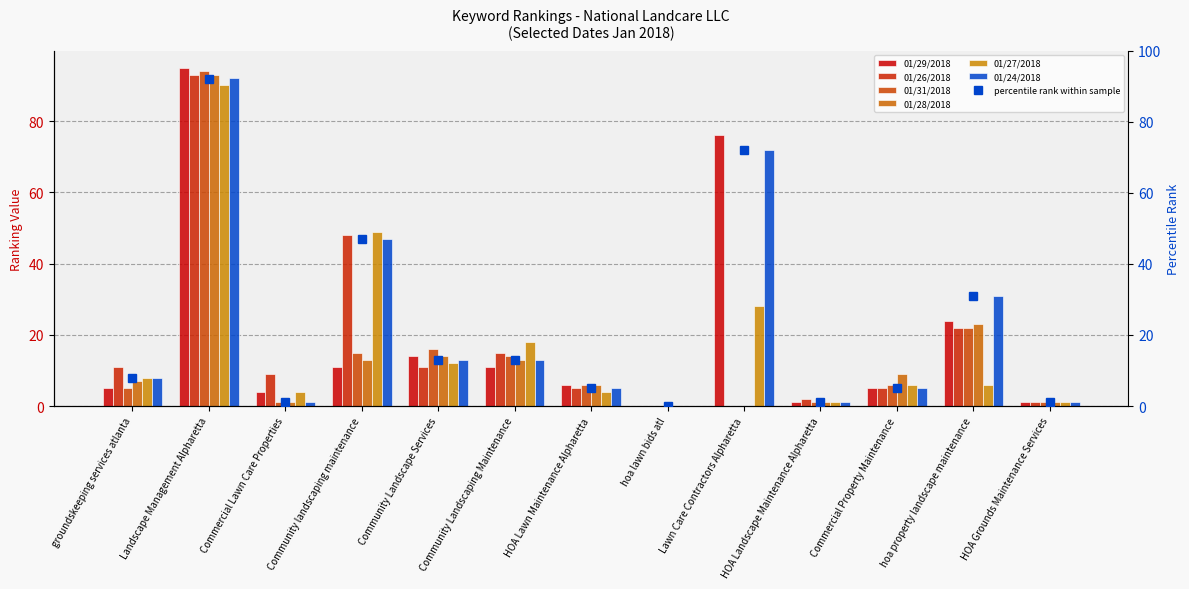

What is the label of the 4th bar from the right?

HOA Landscape Maintenance Alpharetta